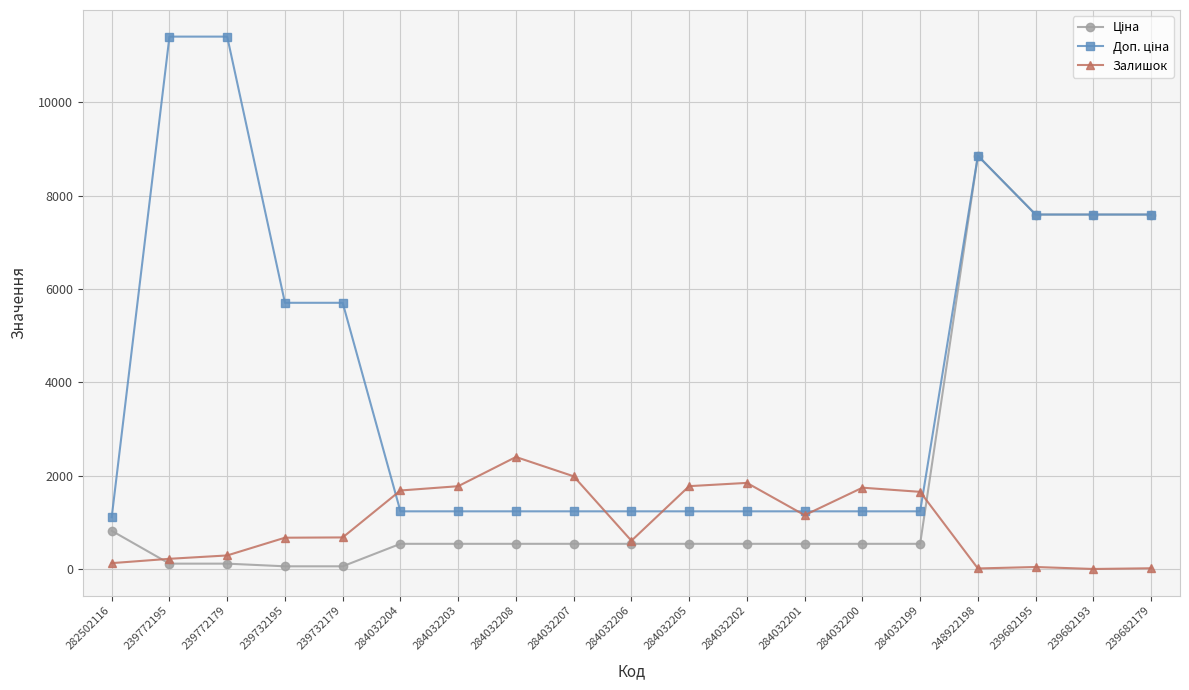

How many distinct data groups are displayed?

3